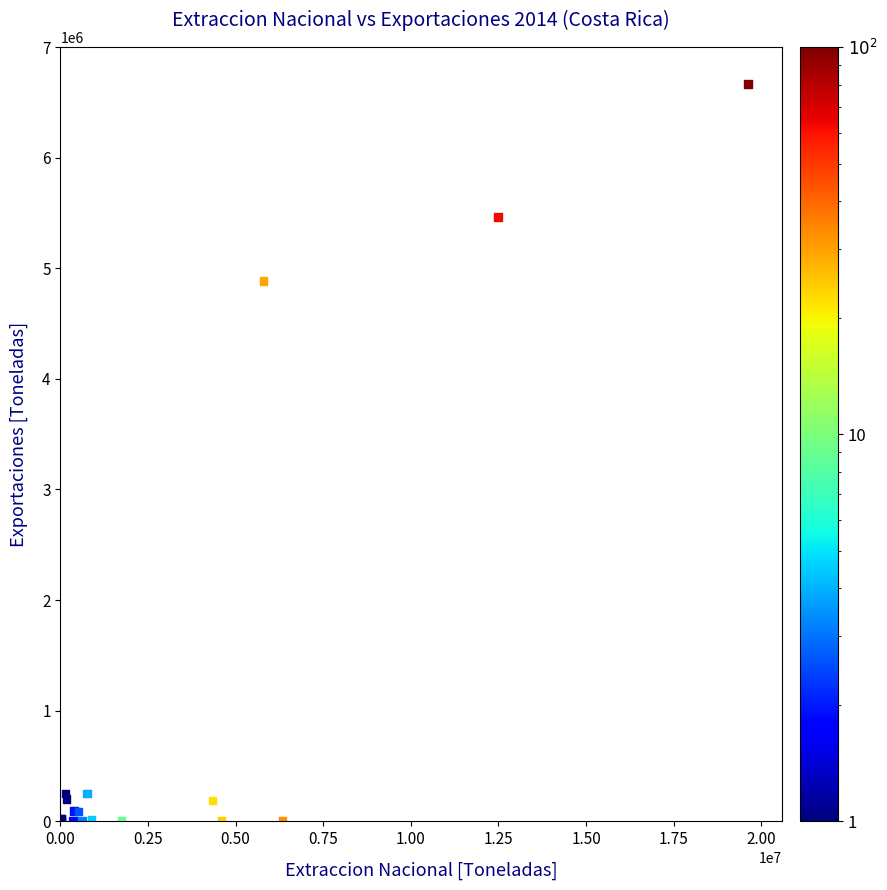

What Y value in the scatter plot is closest to 3334492?

4886522.3